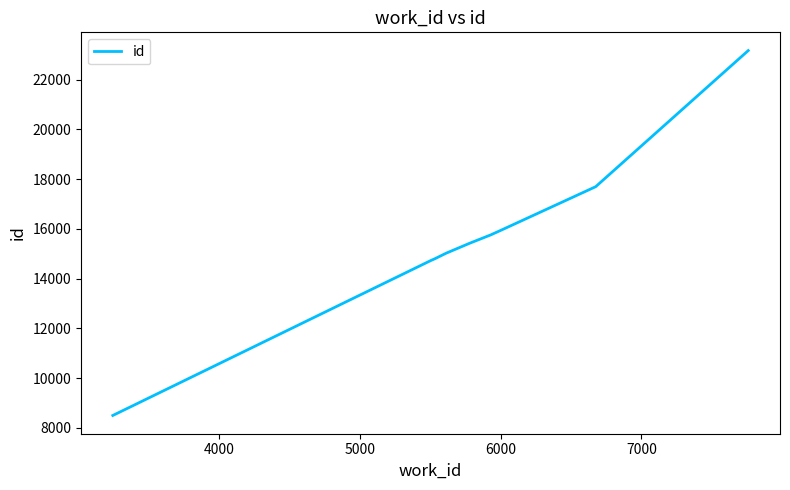

What is the smallest value displayed?

8501